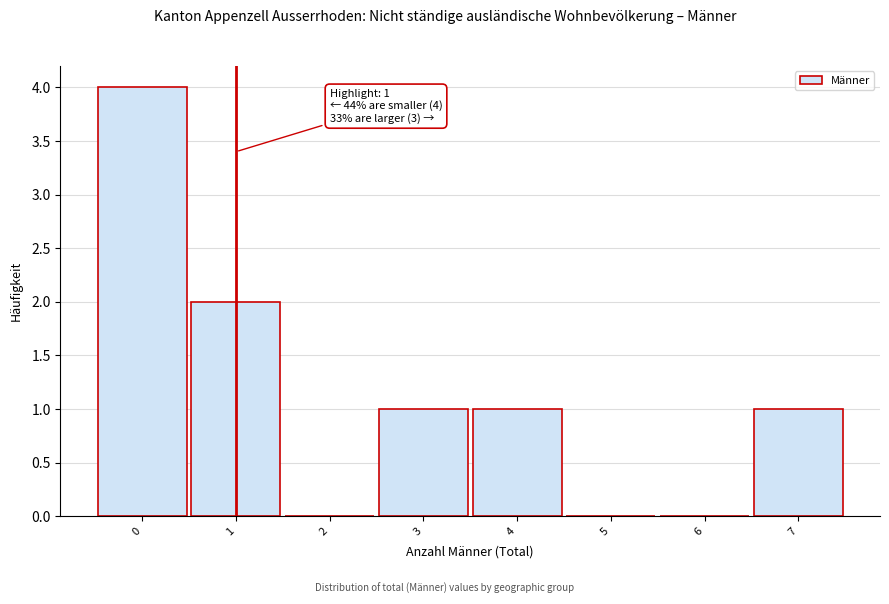

Over which range of the x-axis is the bar tallest?

-0.5 to 0.5